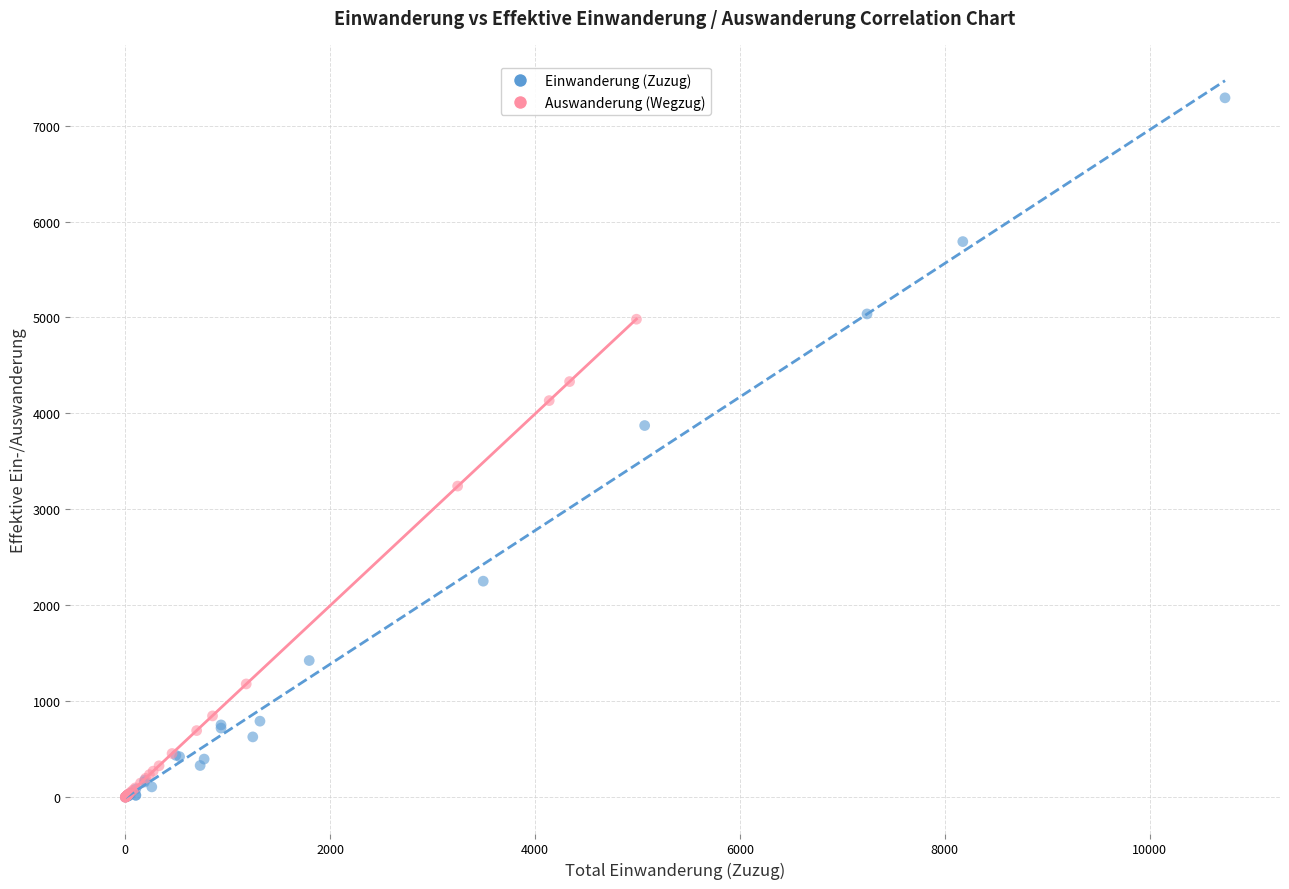

What are all the series names shown in the legend?

Einwanderung (Zuzug), Auswanderung (Wegzug)